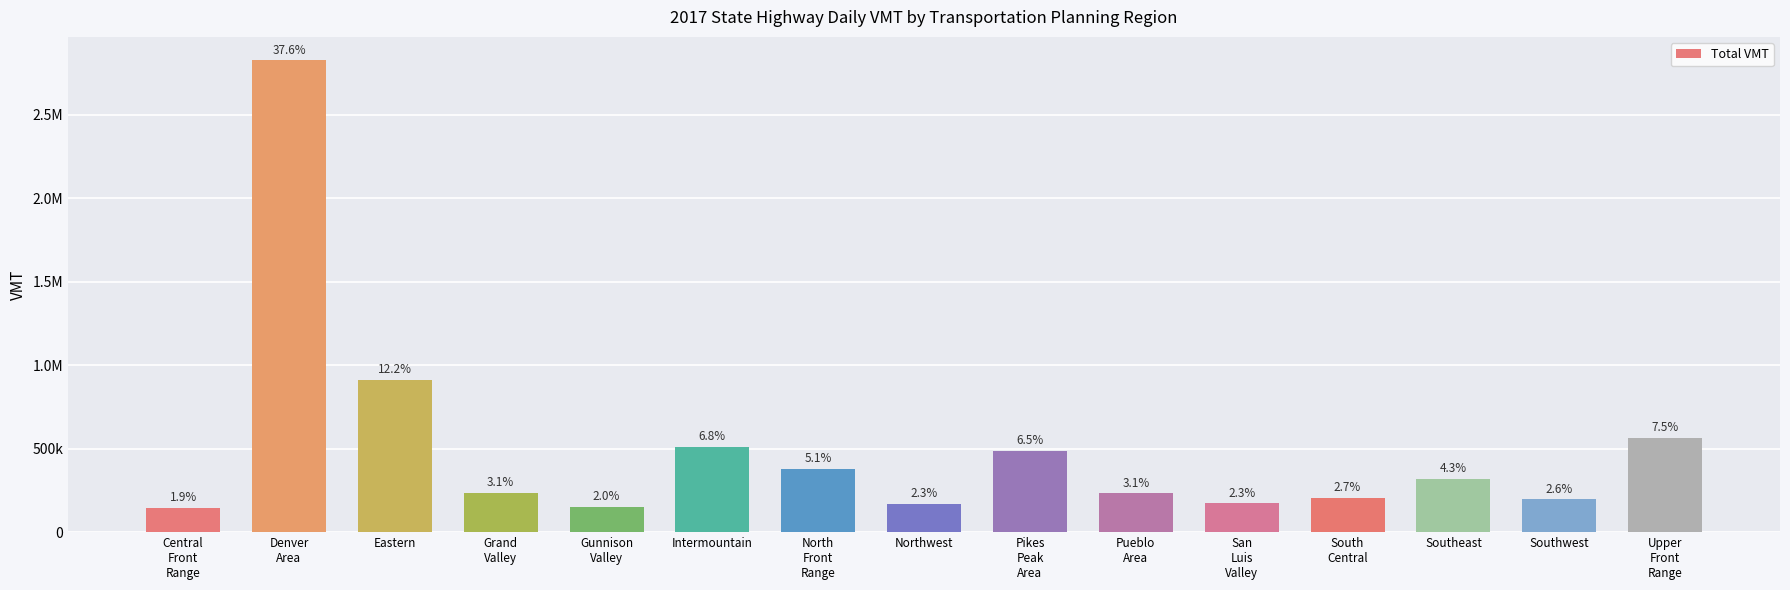

Which category has the lowest value across all series?

Central
Front
Range